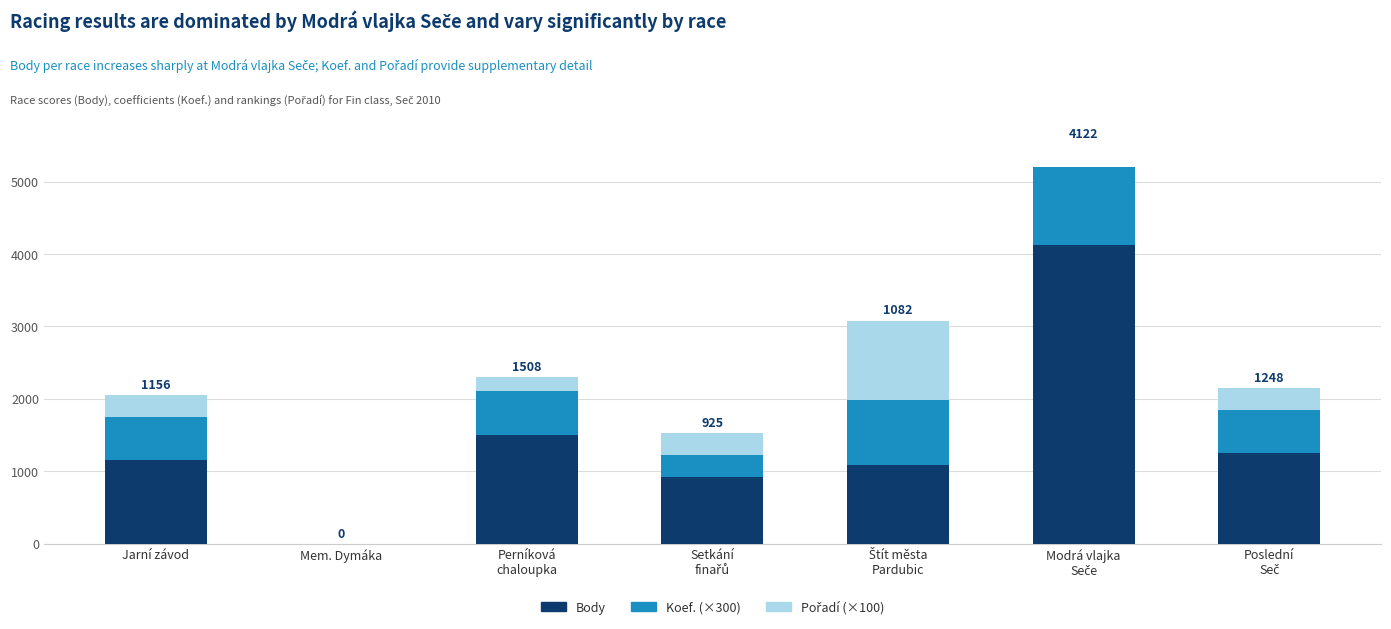

How many data points in Koef. are above 600?

2